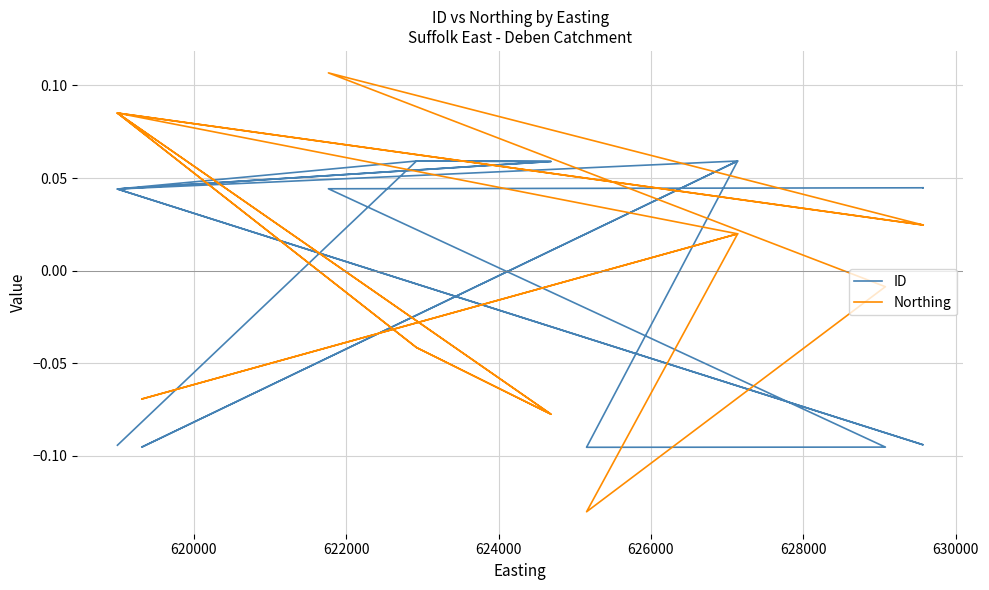

After their last crossing, which series has the higher values: Northing or ID?

ID